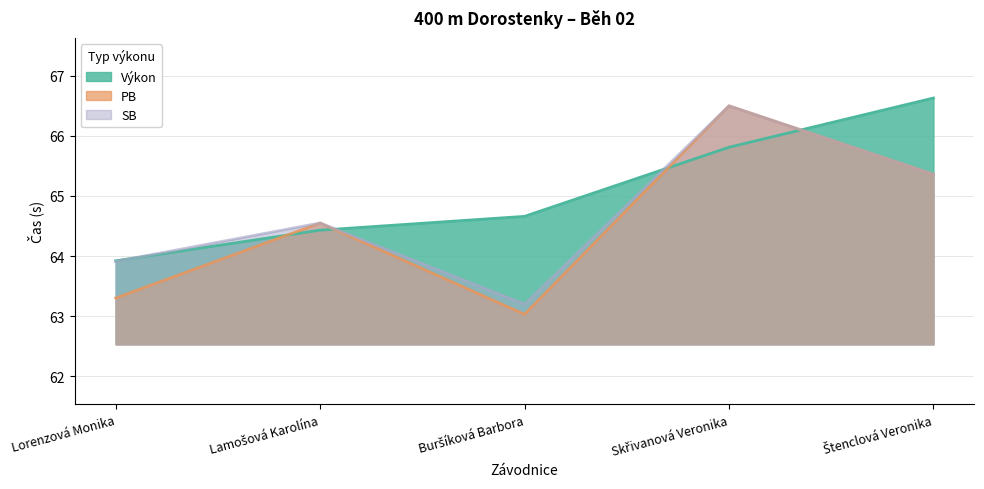

Which series changed the most between Lorenzová Monika and Štenclová Veronika?

Výkon